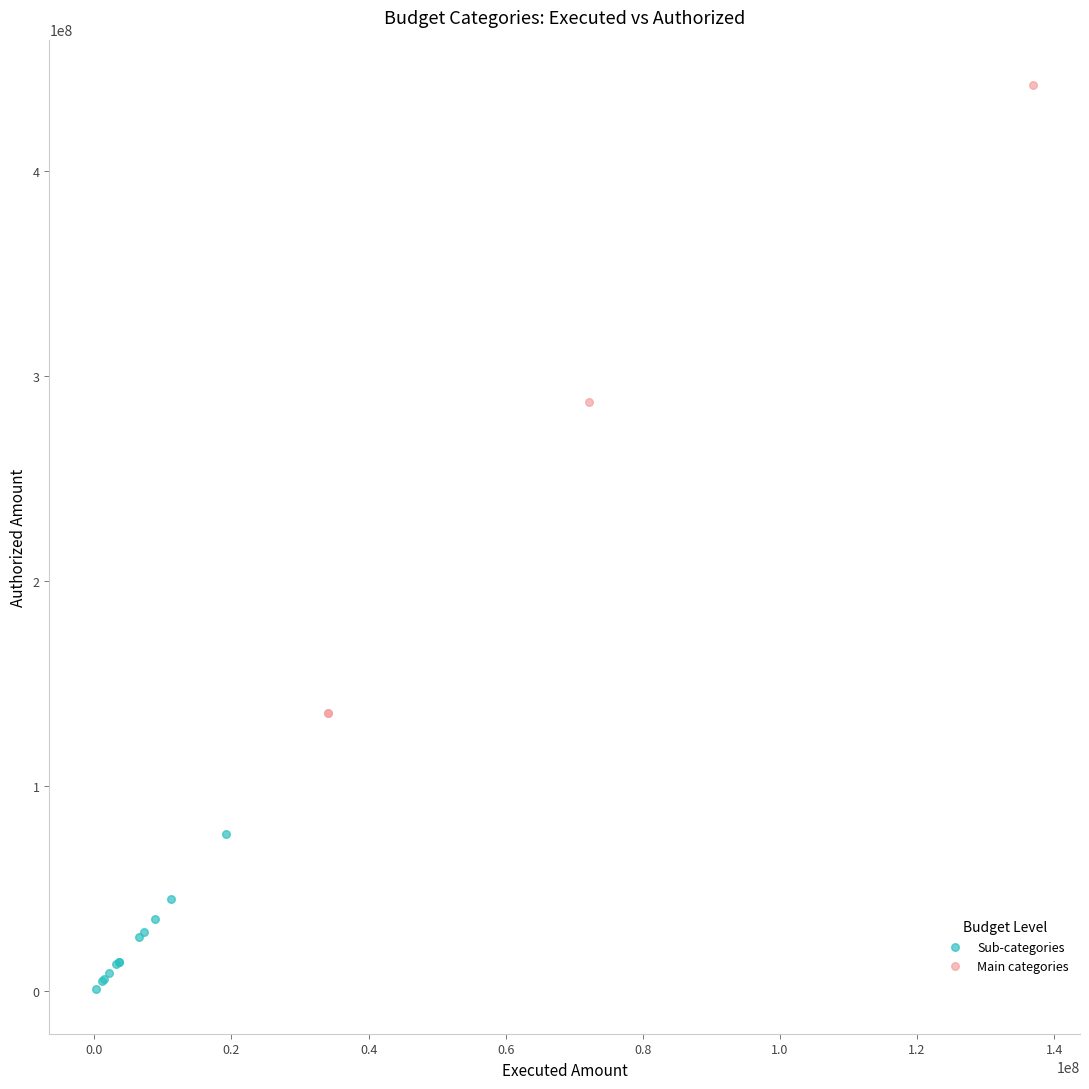

Which series reaches the maximum Y coordinate?

Main categories